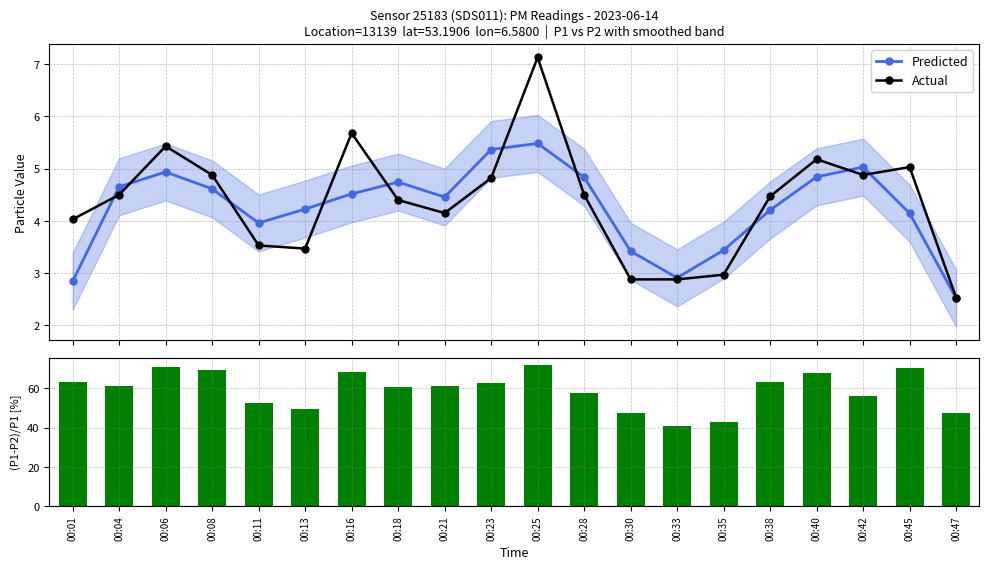

At 00:18, list the series in order from smallest to largest.

Actual, Predicted, (P1-P2)/P1 [%]